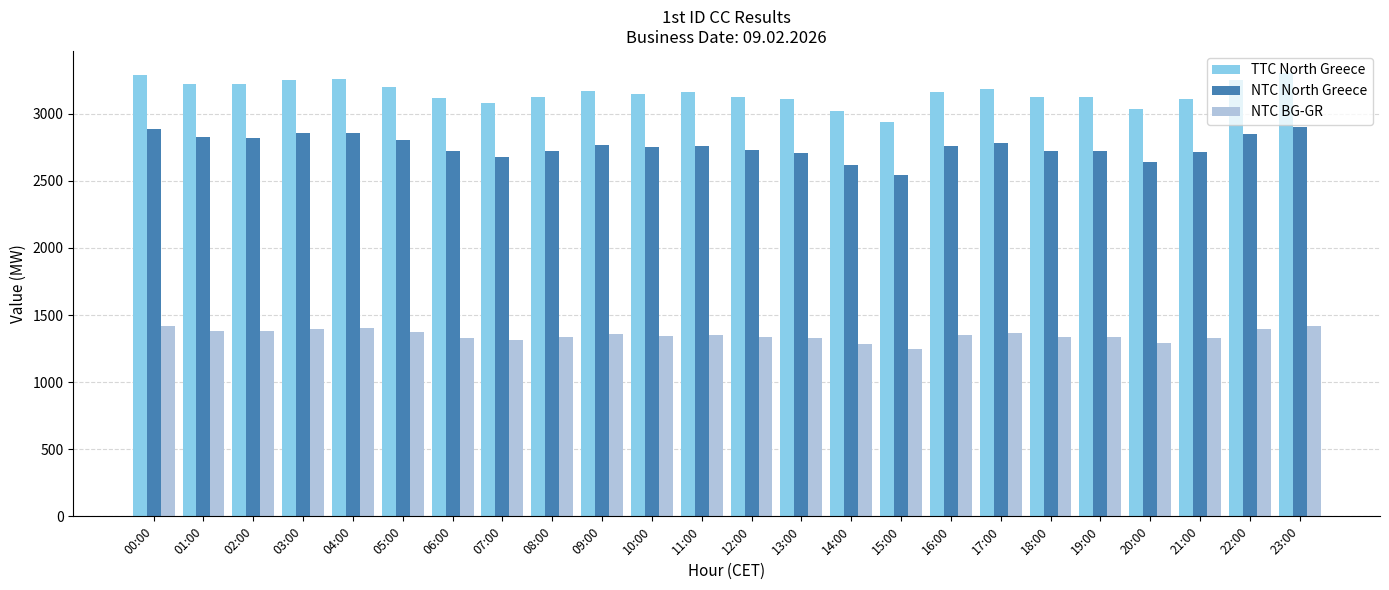

What is the label of the 9th bar from the left?

08:00